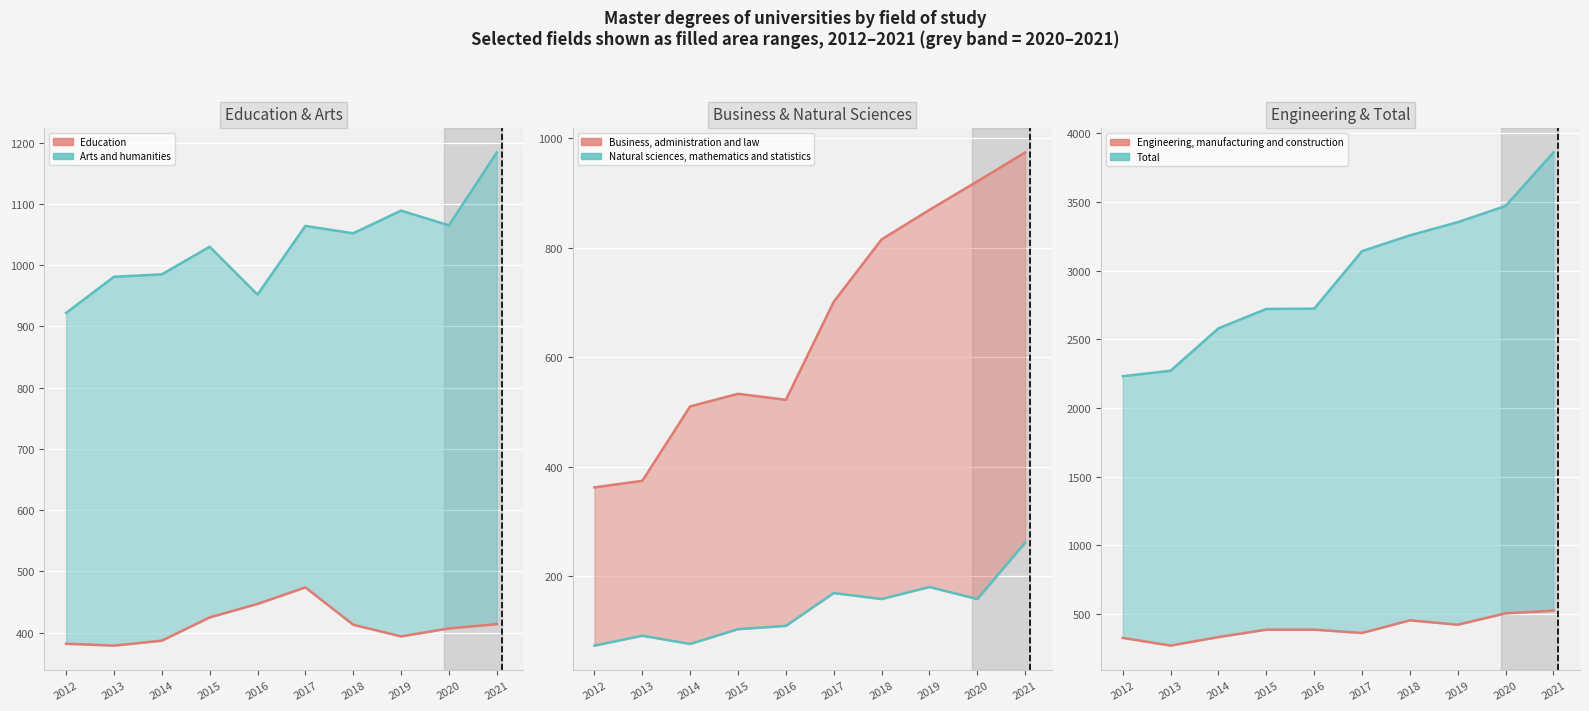

Which series has the widest spread of values?

Total